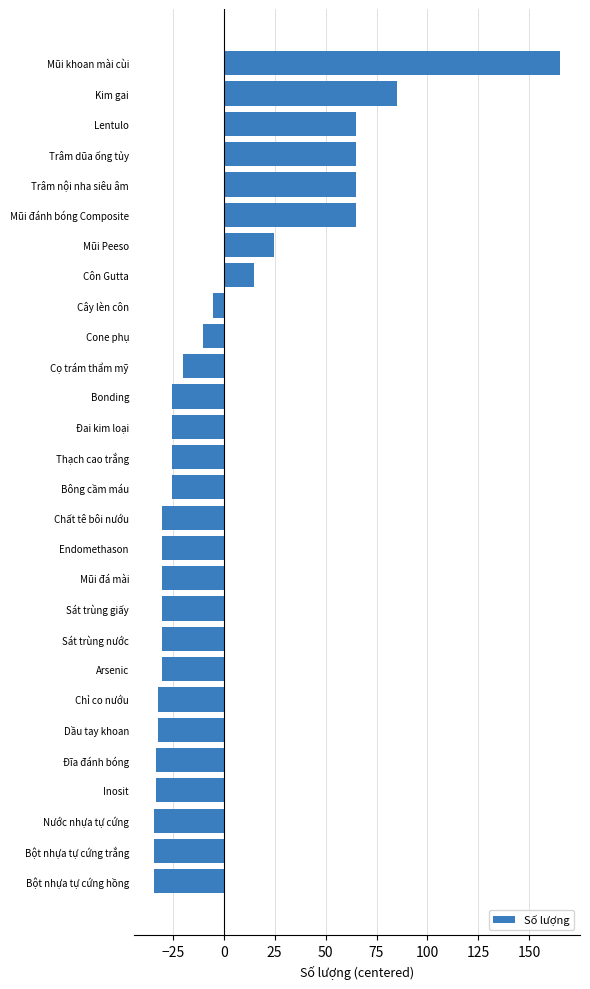

What value does the data have at Sát trùng nước?

-30.1